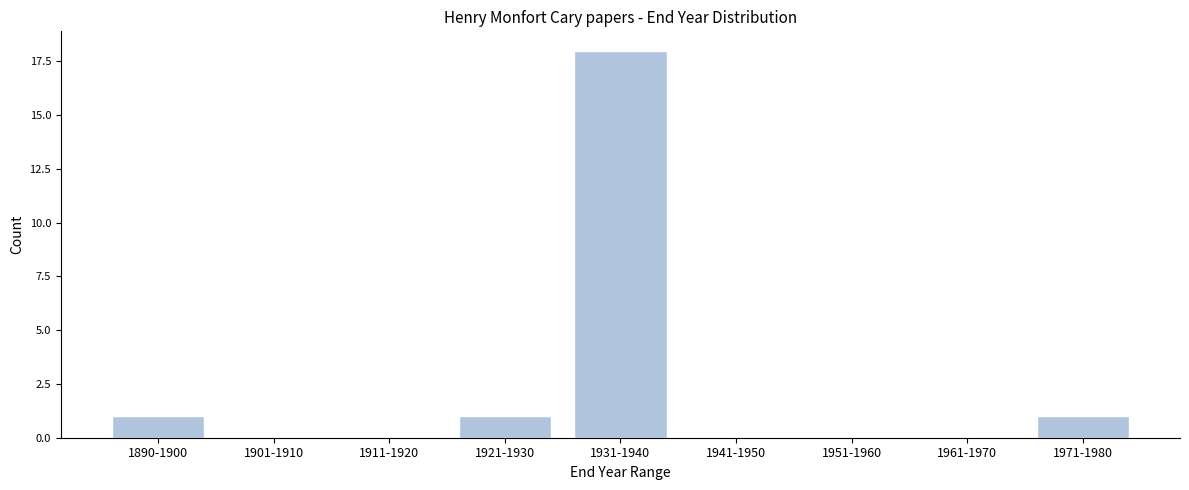

Reading left to right, what are all the values shown in this chart?

1890-1900=1	1901-1910=0	1911-1920=0	1921-1930=1	1931-1940=18	1941-1950=0	1951-1960=0	1961-1970=0	1971-1980=1